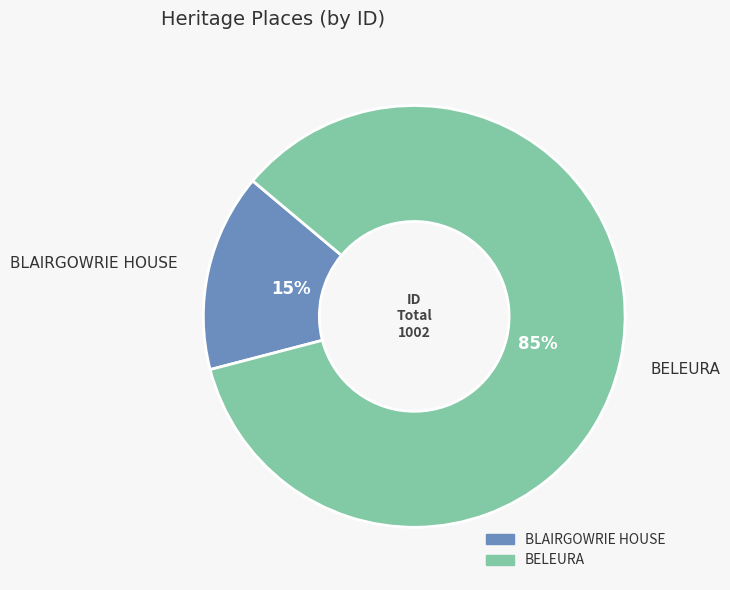

Between BELEURA and BLAIRGOWRIE HOUSE, which is larger?

BELEURA